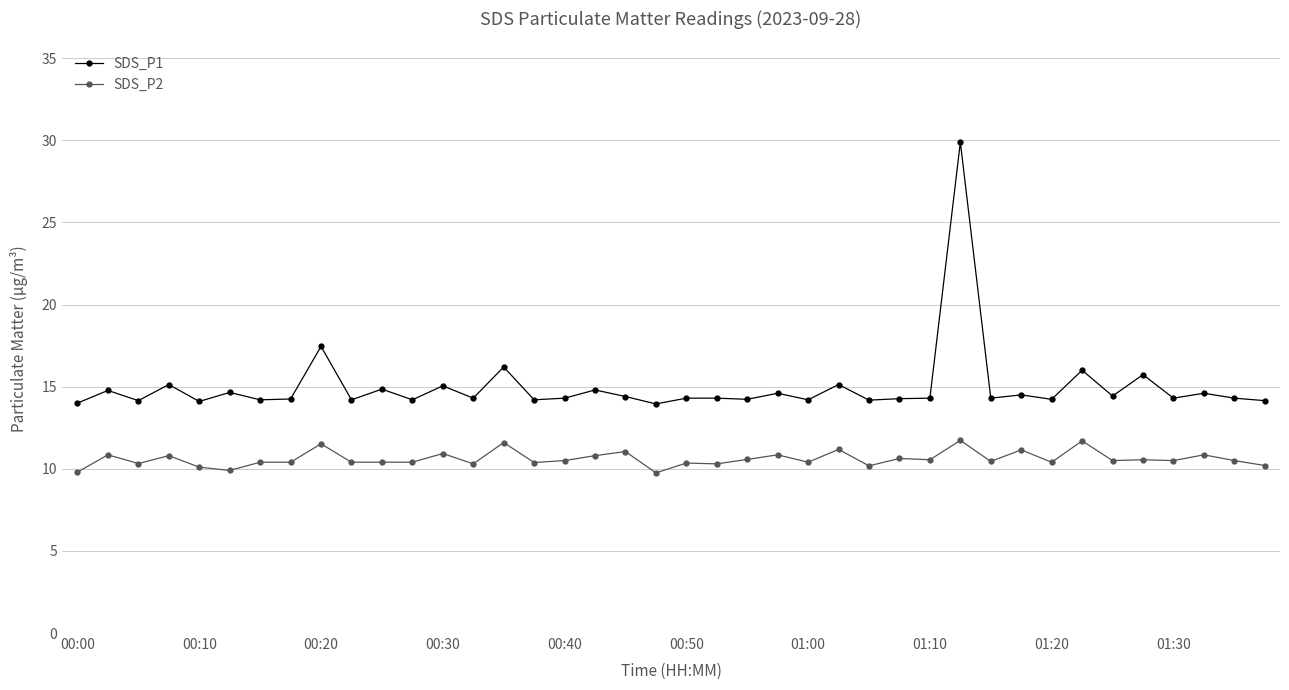

Does the chart display data point markers on the line(s)?

Yes